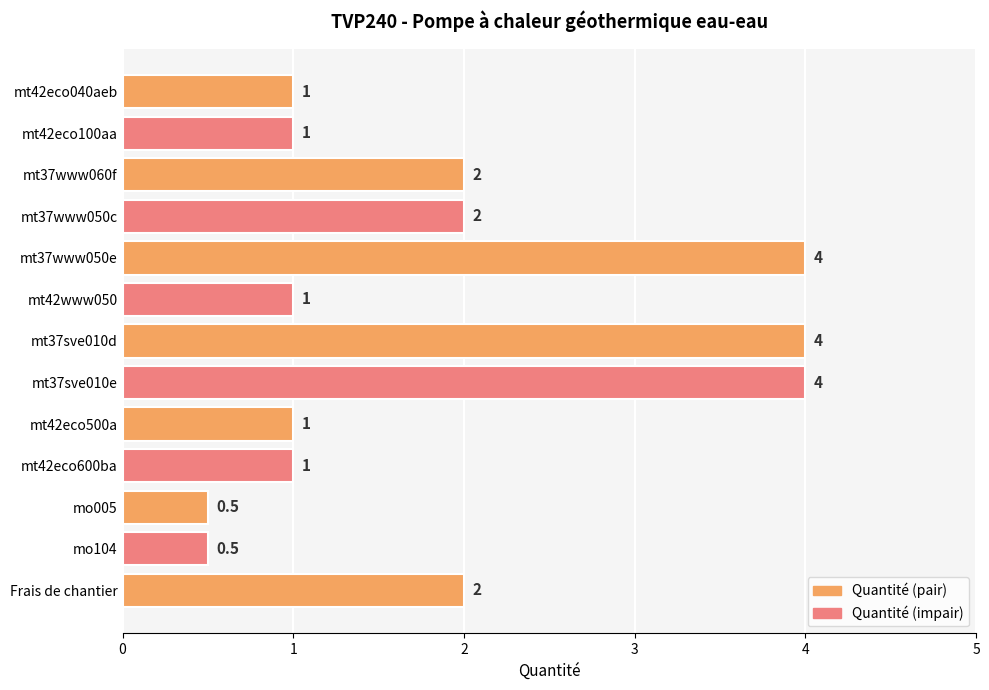

Reading top to bottom, transcribe all the data shown in this chart.

1.0	1.0	2.0	2.0	4.0	1.0	4.0	4.0	1.0	1.0	0.5	0.5	2.0